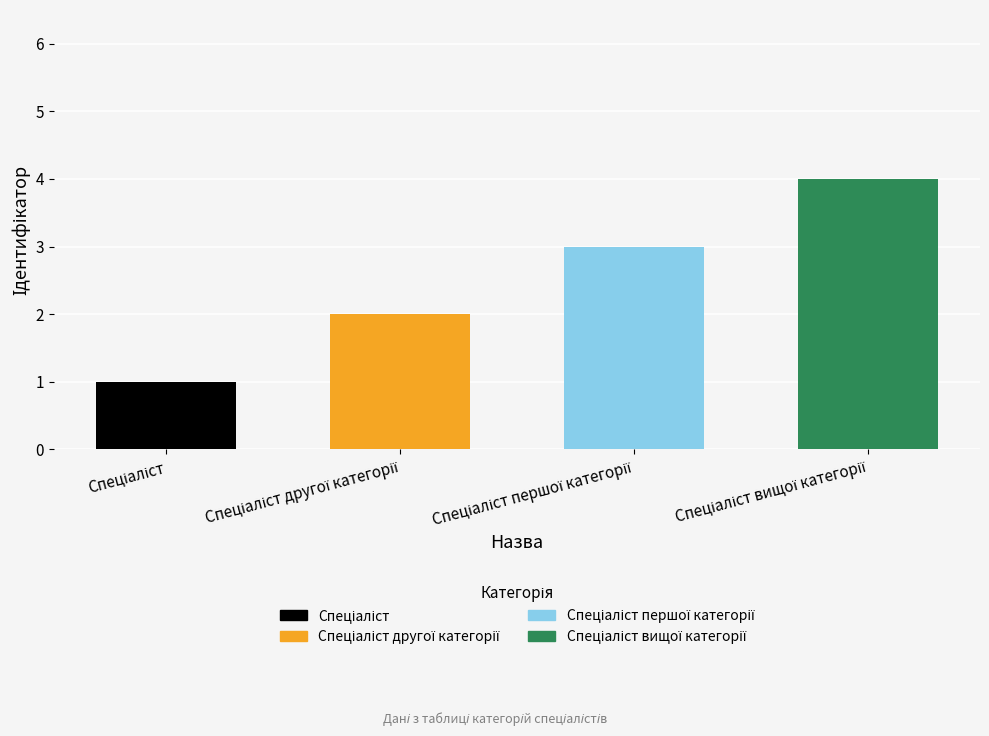

Which category has the highest value across all series?

Спеціаліст вищої категорії